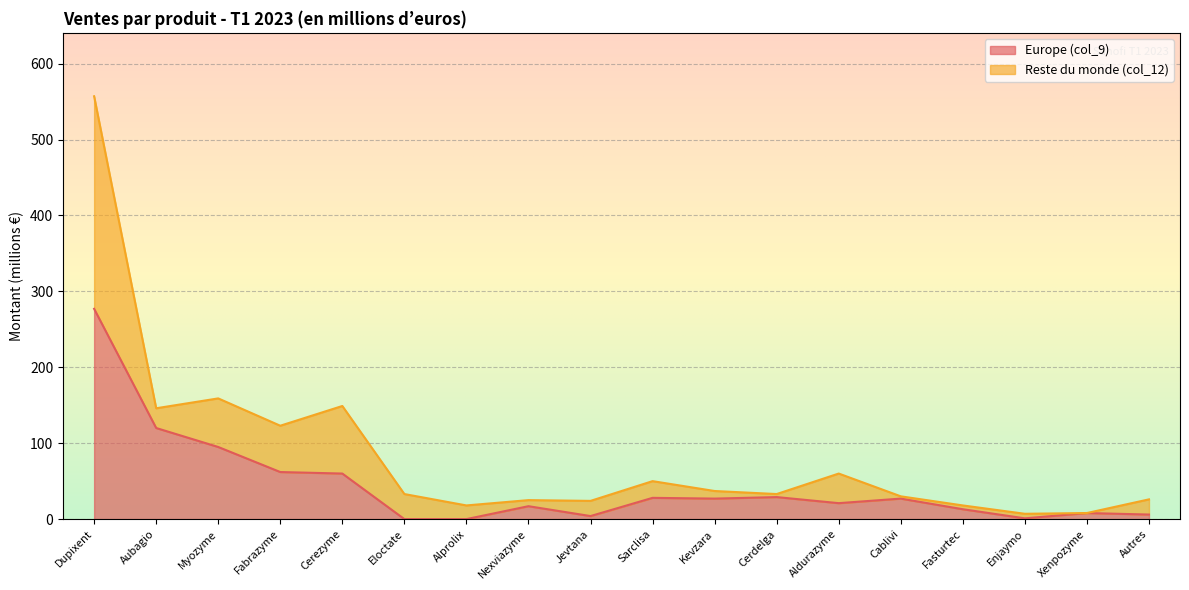

How many lines are shown in the chart?

2